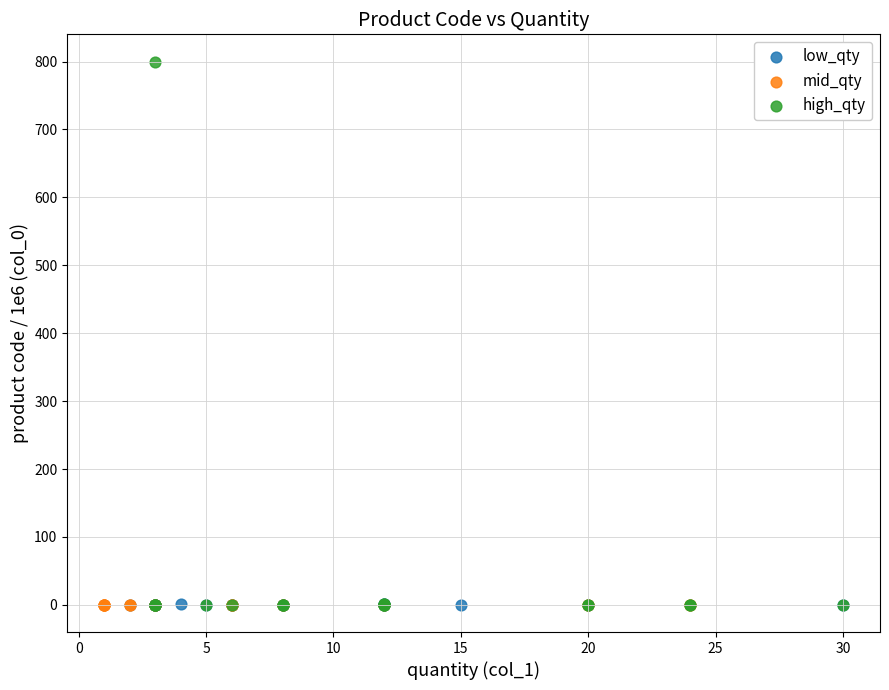

Which series reaches the maximum Y coordinate?

high_qty